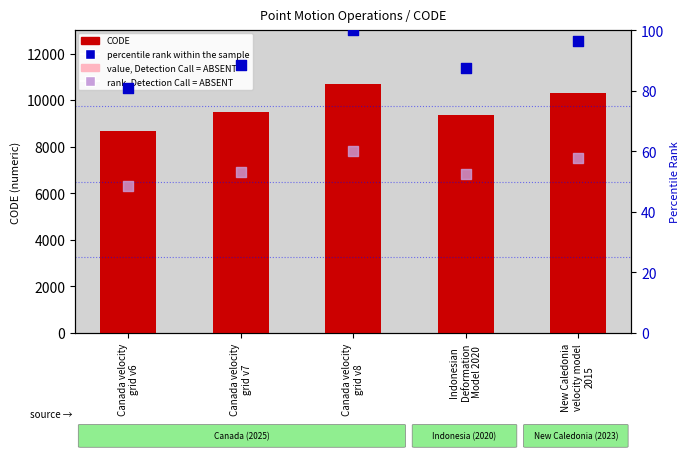

Which series has the largest Y range (max minus min)?

CODE